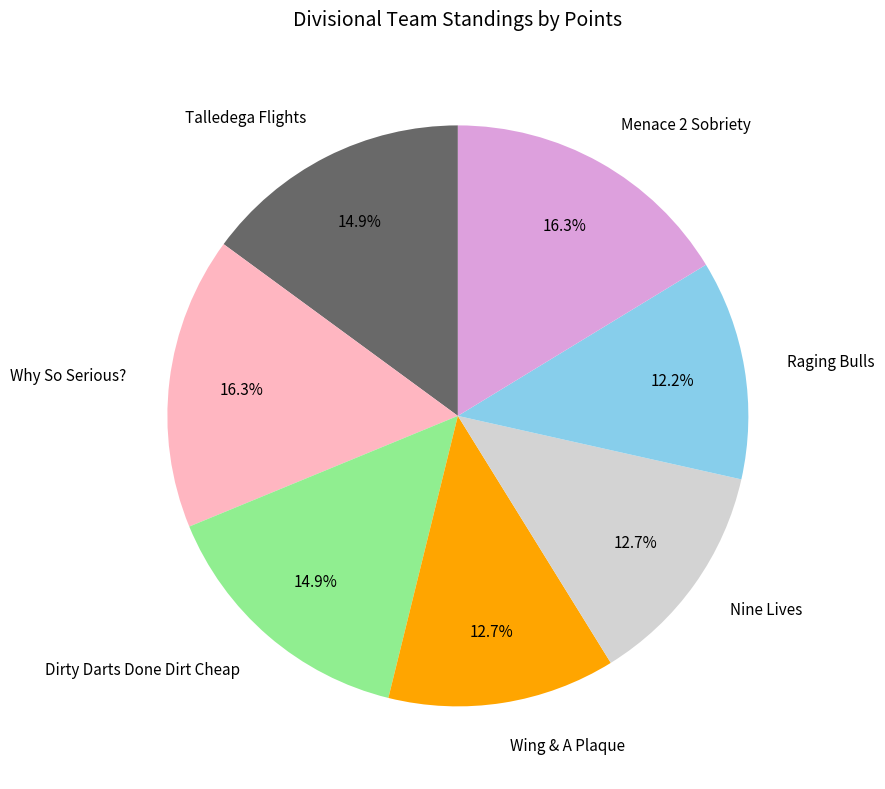

Combined, what portion of the pie is Talledega Flights and Wing & A Plaque?

27.6%